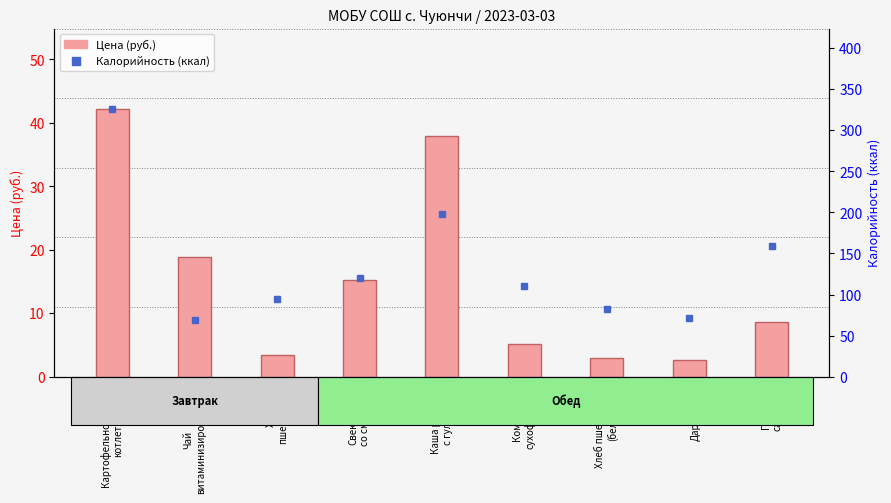

At how many categories does at least one series exceed 321?

1